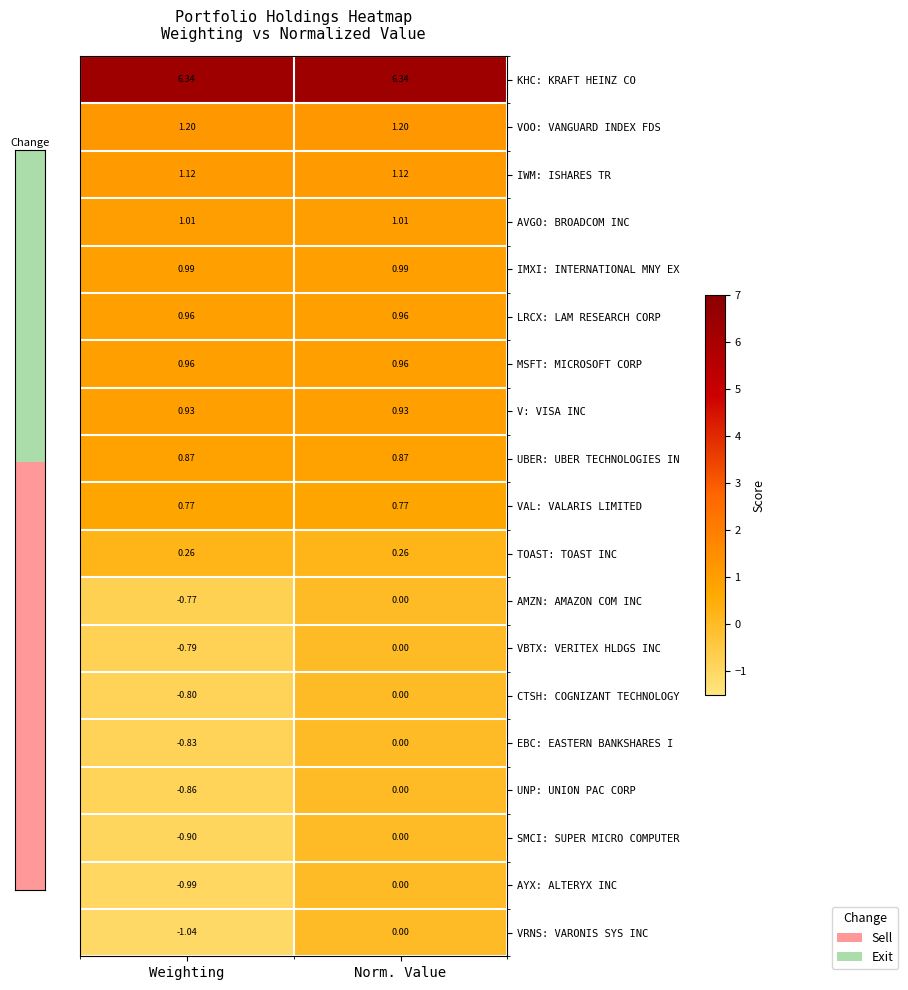

What is the sum of all IWM: ISHARES TR values?

2.2